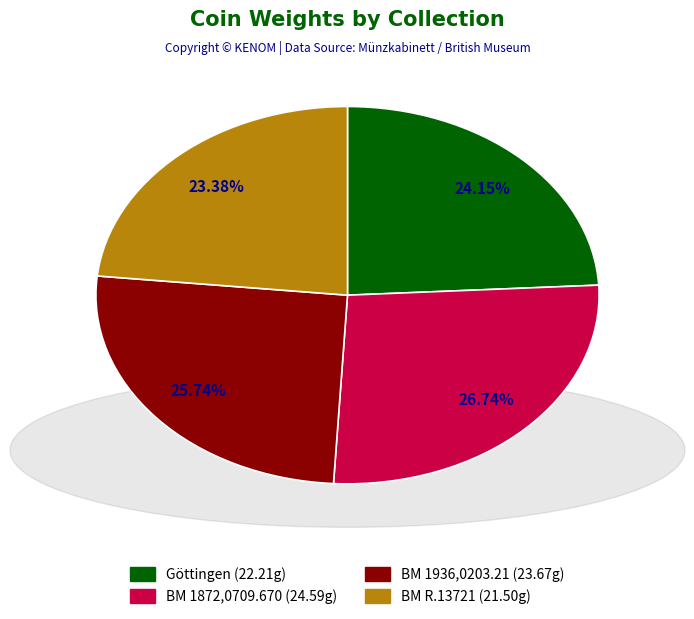

Does BM 1936,0203.21 (23.67g) represent more than half of the total?

No